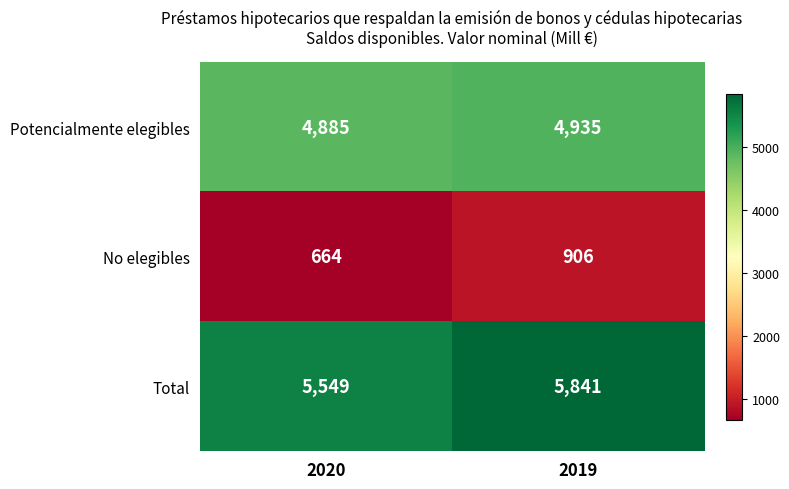

What is the minimum value shown in the chart?

664